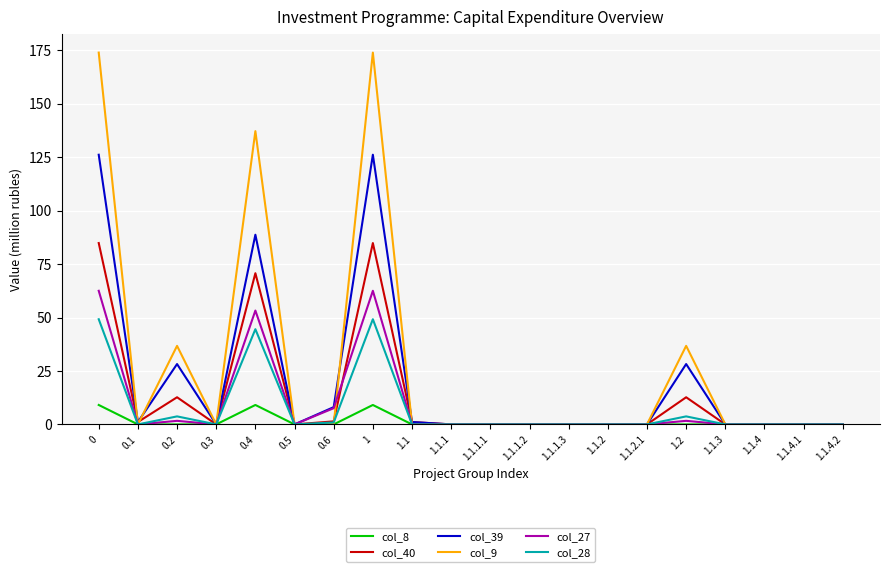

What is the maximum value shown in the chart?

173.9